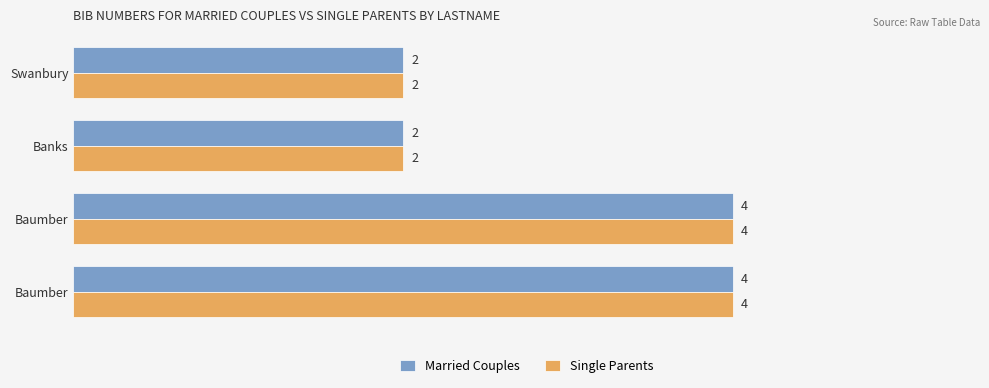

What are all the series names shown in the legend?

Married Couples, Single Parents